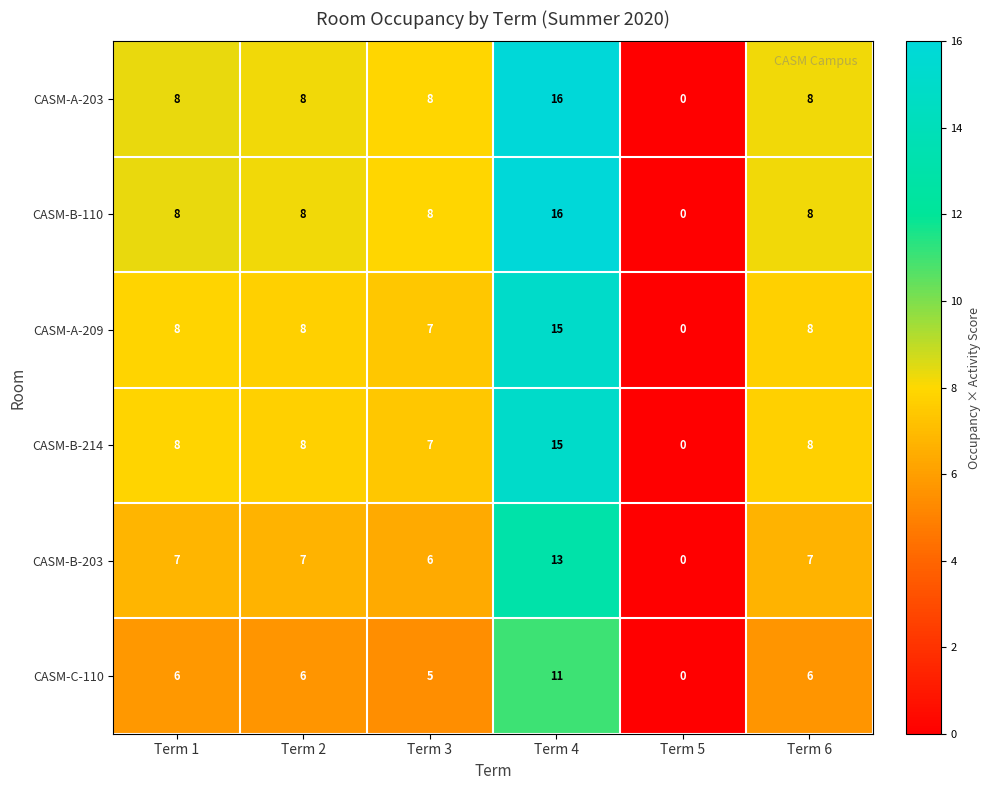

What is the difference between the maximum and second lowest values in the CASM-B-214 series?

8